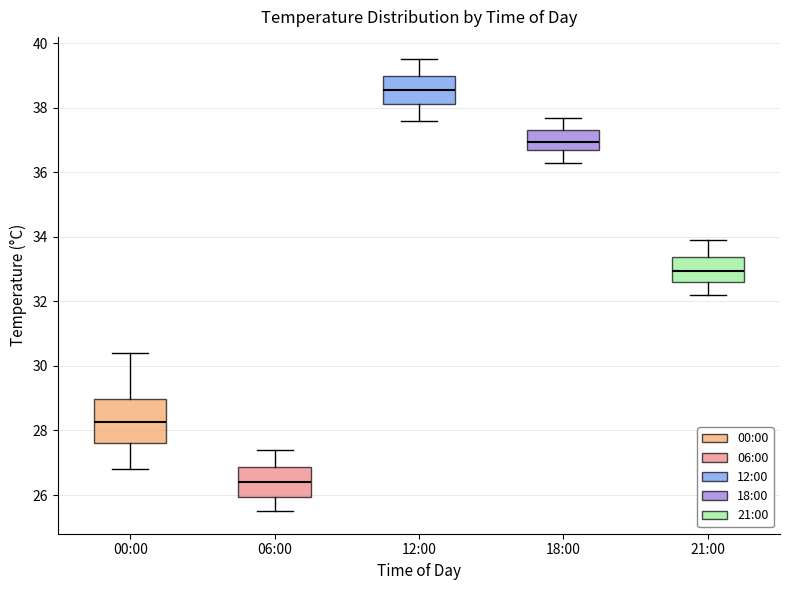

Reading left to right, transcribe this box plot: for each box, give where its median line is, the range the box spans, and where its two whiskers end, as read against the y-axis. The values are not printed on the chart, so give them approximately, as read against the axis.

00:00: median 28.2, box 27.6 to 29.0, whiskers 26.8 to 30.4
06:00: median 26.4, box 26.0 to 26.8, whiskers 25.6 to 27.4
12:00: median 38.6, box 38.2 to 39.0, whiskers 37.6 to 39.6
18:00: median 37.0, box 36.8 to 37.4, whiskers 36.4 to 37.8
21:00: median 33.0, box 32.6 to 33.4, whiskers 32.2 to 34.0